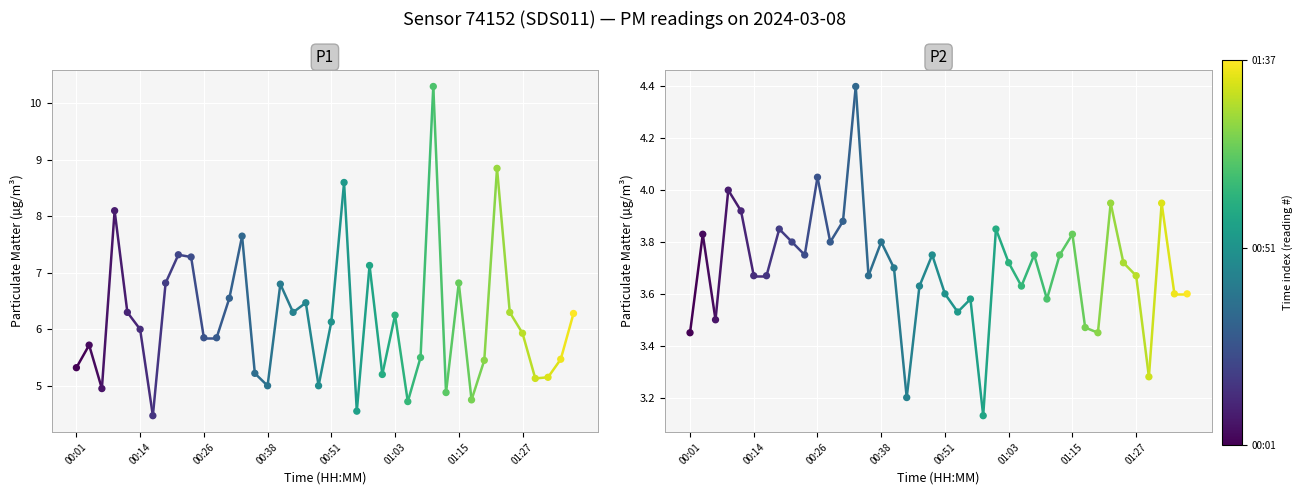

At how many categories does at least one series exceed 4?

2